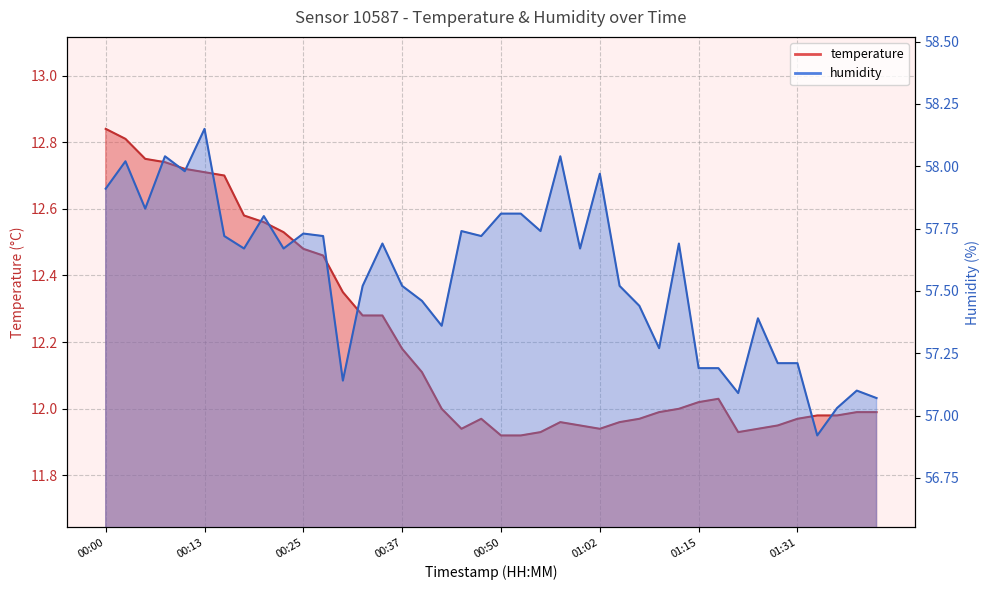

Does the chart display data point markers on the line(s)?

No